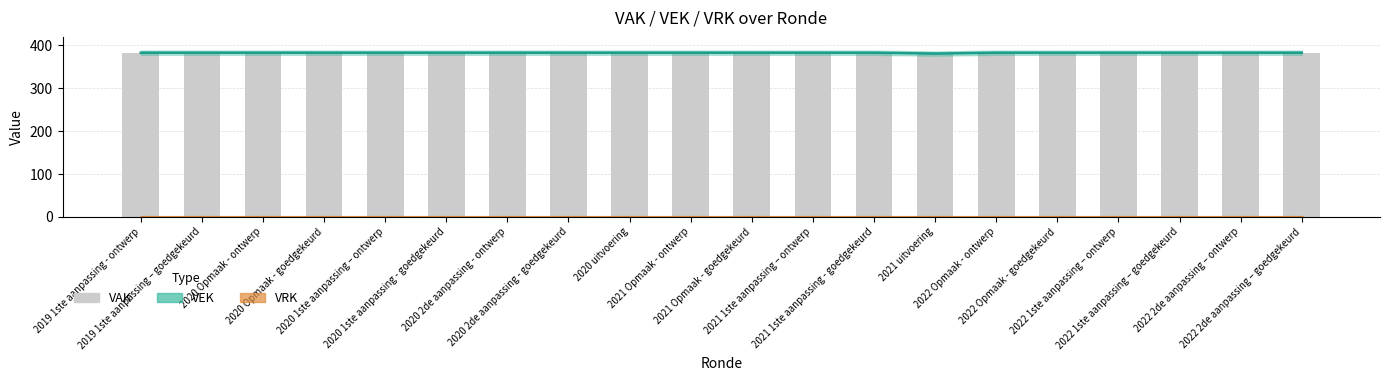

What is the value of the VAK bar at the 17th from the left?

383